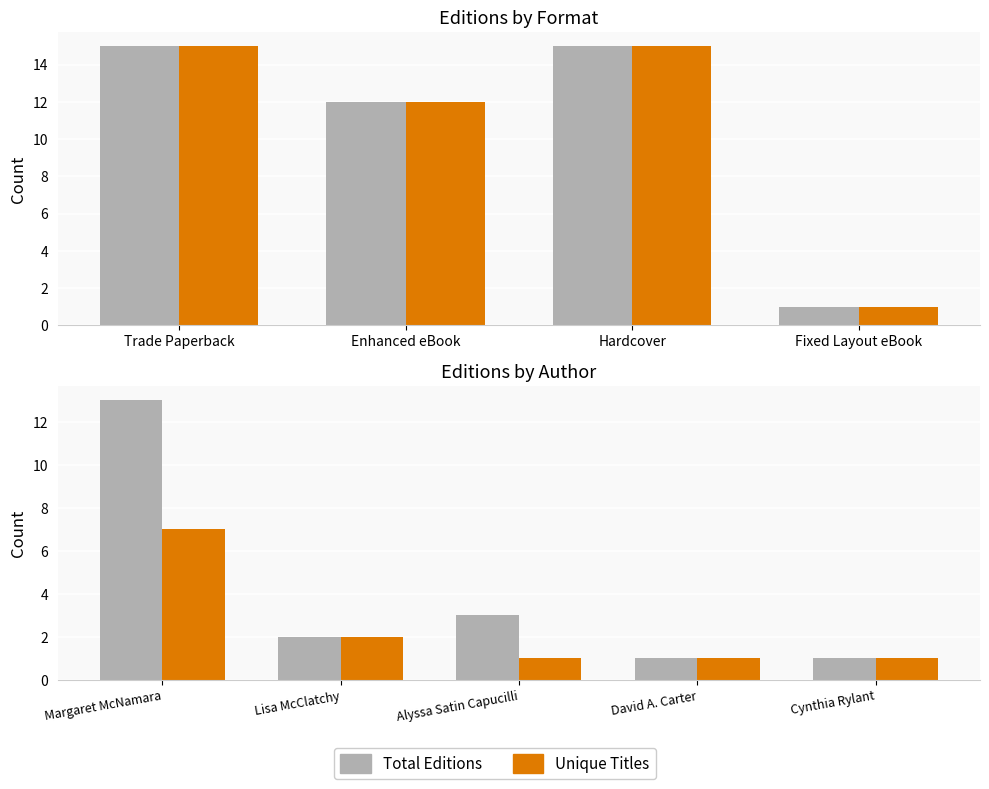

What is the highest value of the Total Editions series?

13